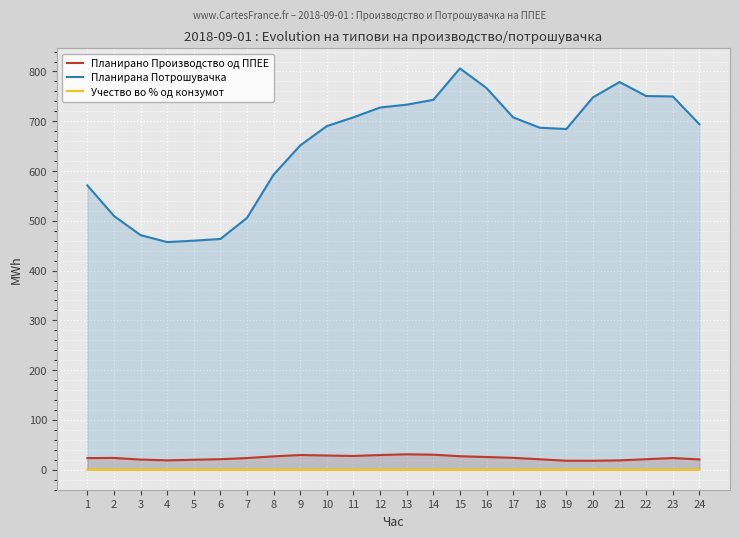

True or false: Планирано Производство од ППЕЕ has more than 1 points higher than both neighbors.

True